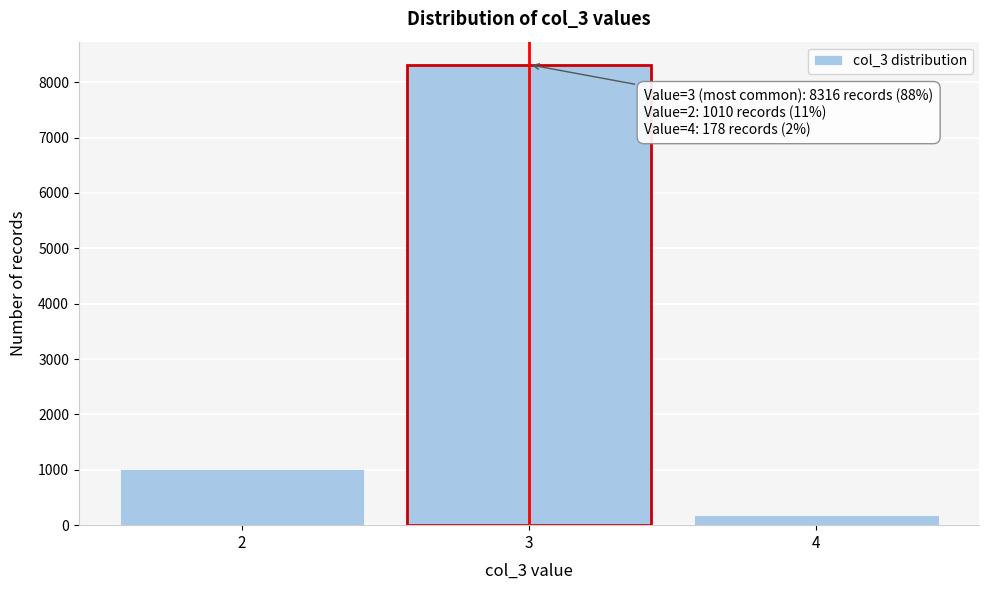

Reading right to left, list all the values displayed in this chart.

178	8316	1010